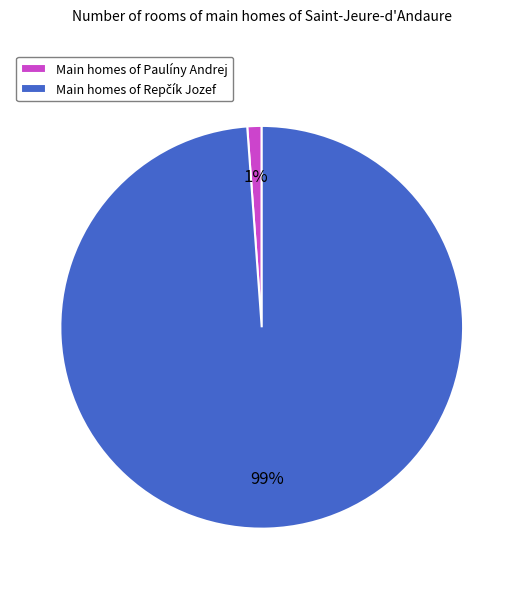

To the nearest percent, what is the average slice percentage?

50%